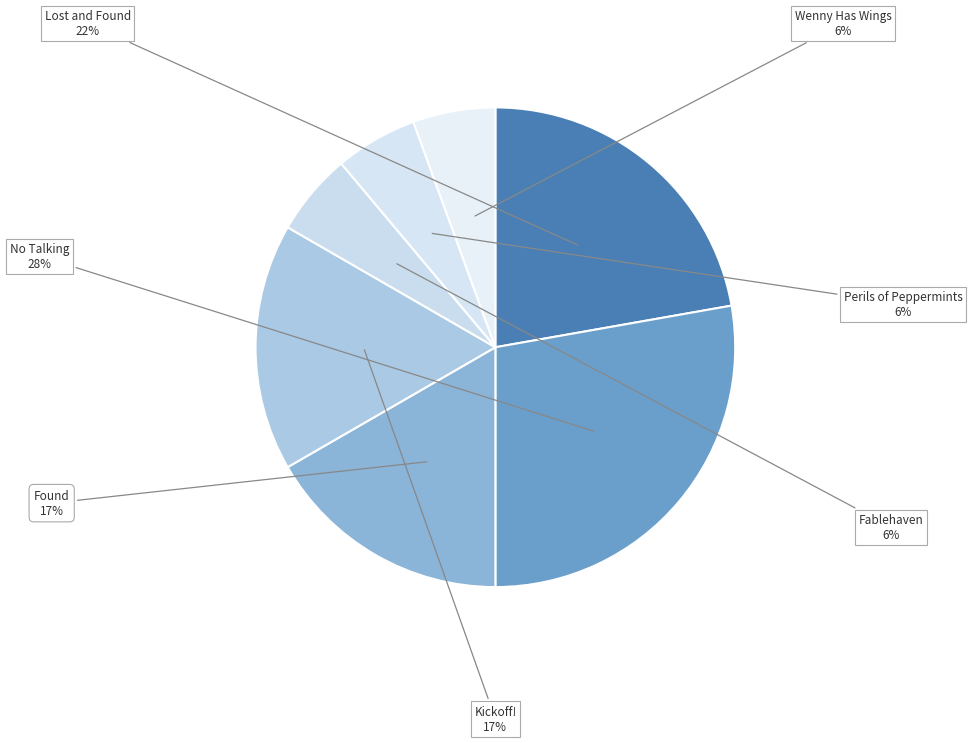

To the nearest percent, what percentage of the pie is Wenny Has Wings?

6%